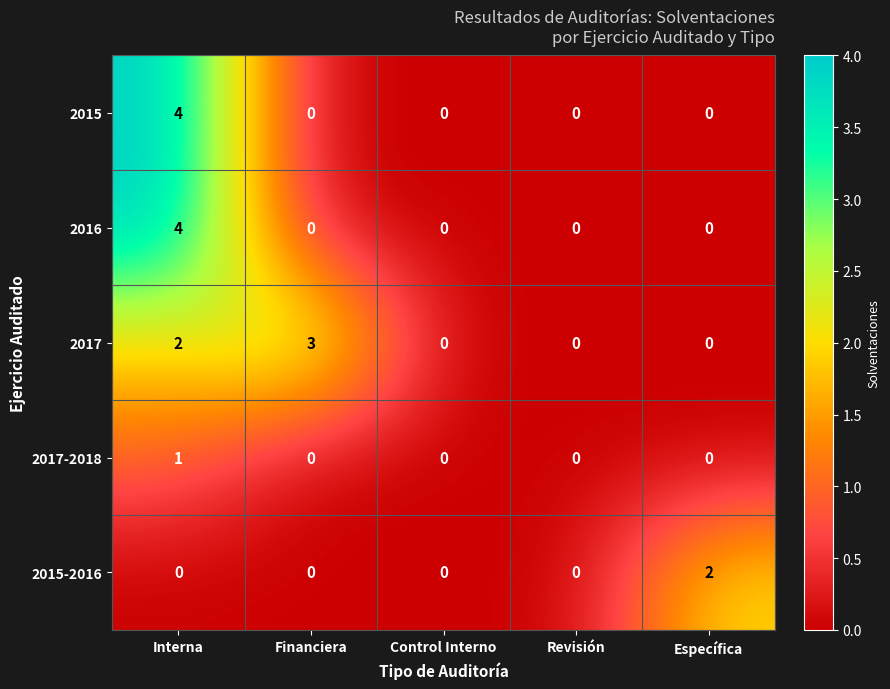

Count the 2015-2016 values in the range 0 to 1.

4